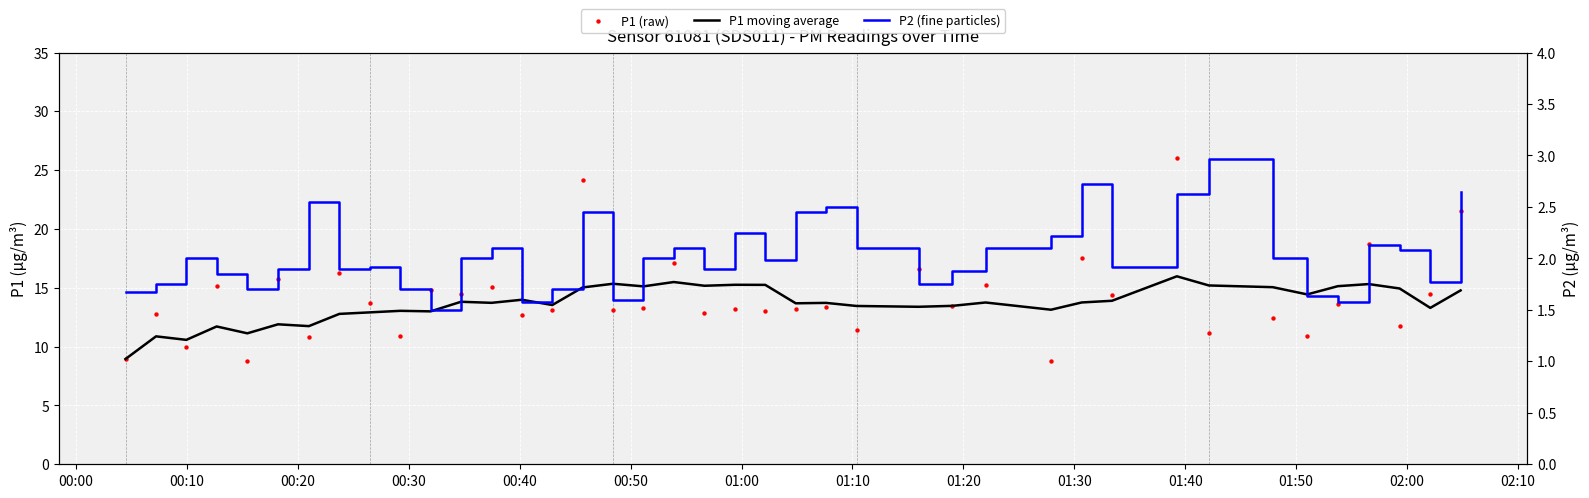

What are all the series names shown in the legend?

P1 moving average, P1 (raw), P2 (fine particles)